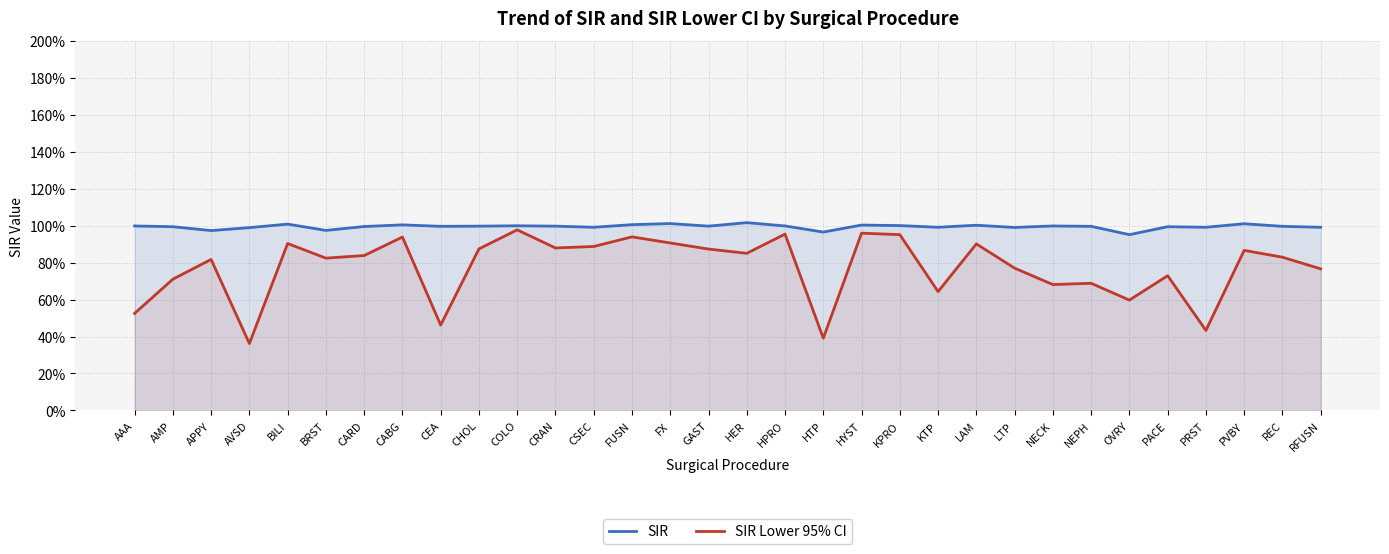

What is the value of the SIR Lower 95% CI point at the 3rd from the left?

0.8